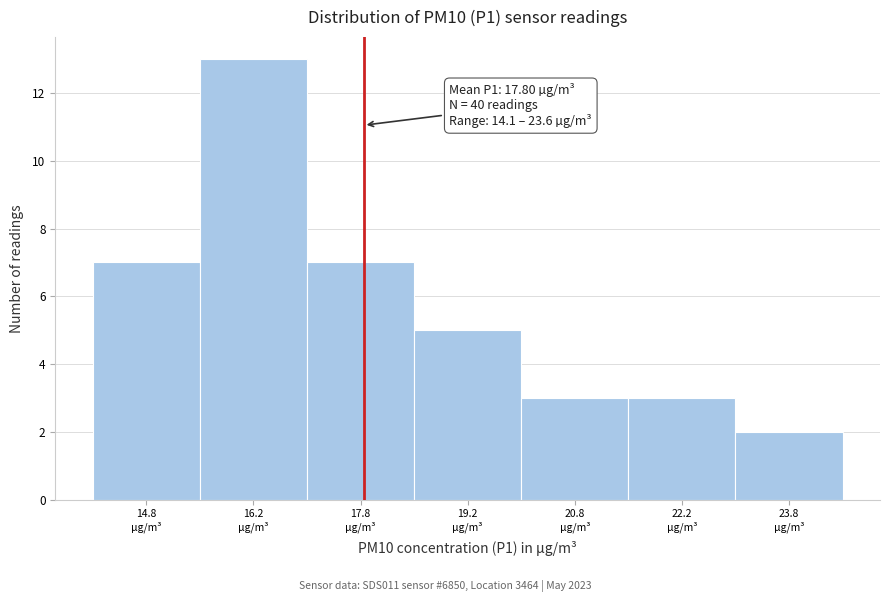

Which range on the x-axis has the tallest bar?

15.5 to 17.0